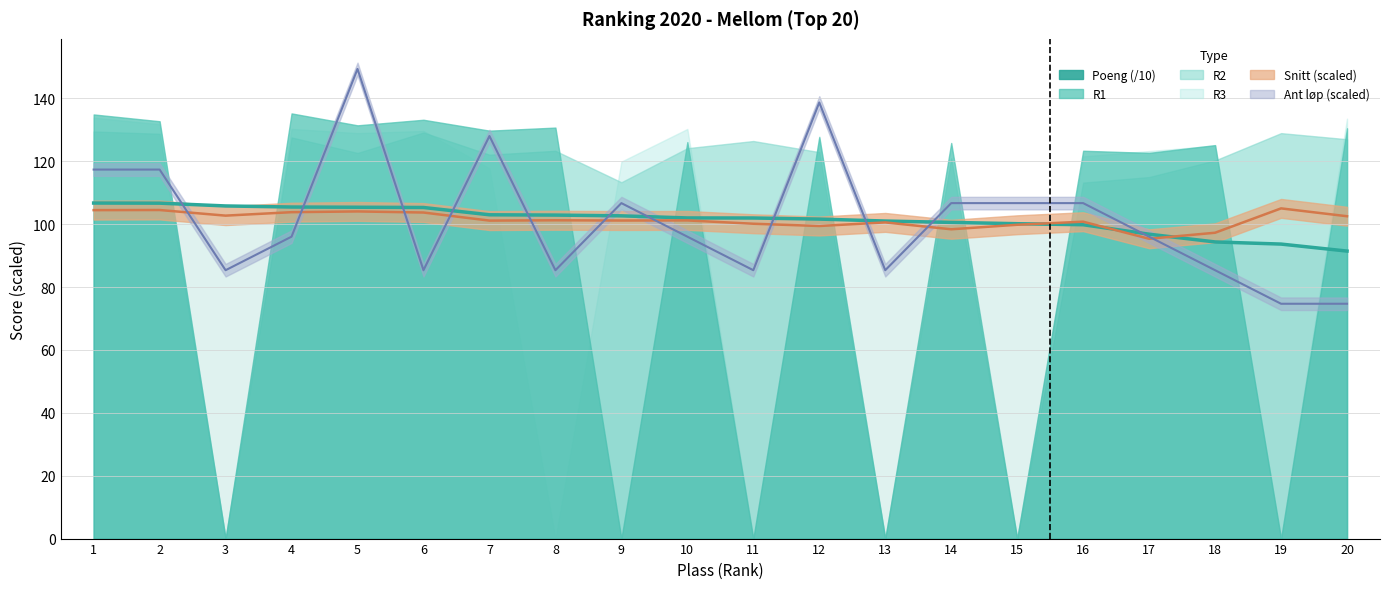

What is the change in value from 4 to 15?

-5.3